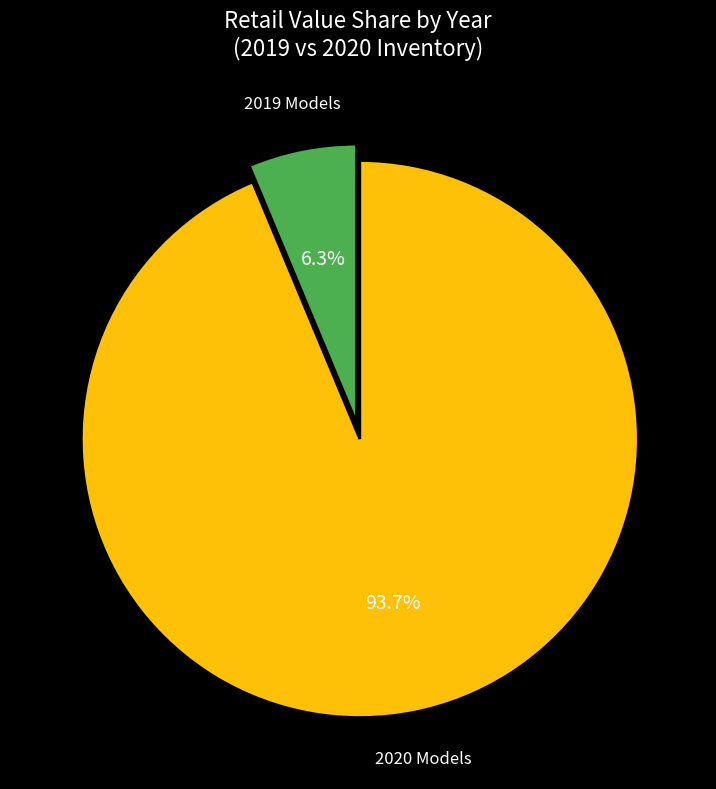

How many slices are in this pie chart?

2